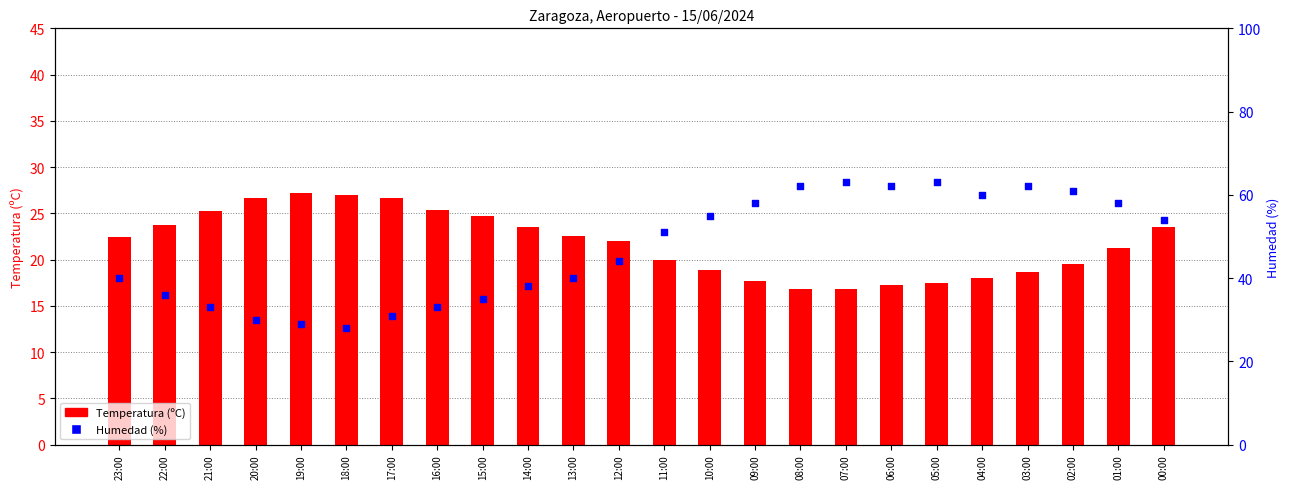

What are all the series names shown in the legend?

Temperatura (ºC), Humedad (%)